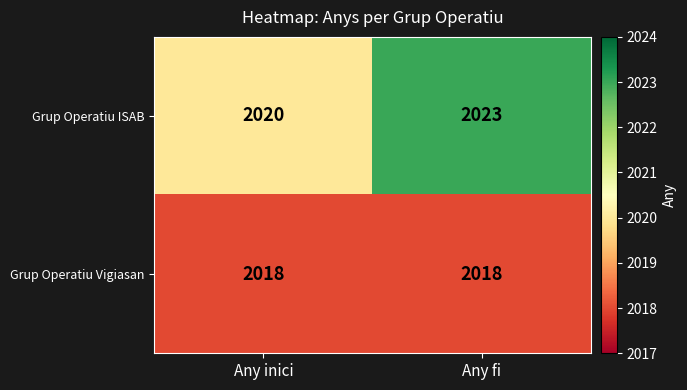

List the series in order of their peak value, lowest first.

Grup Operatiu Vigiasan, Grup Operatiu ISAB